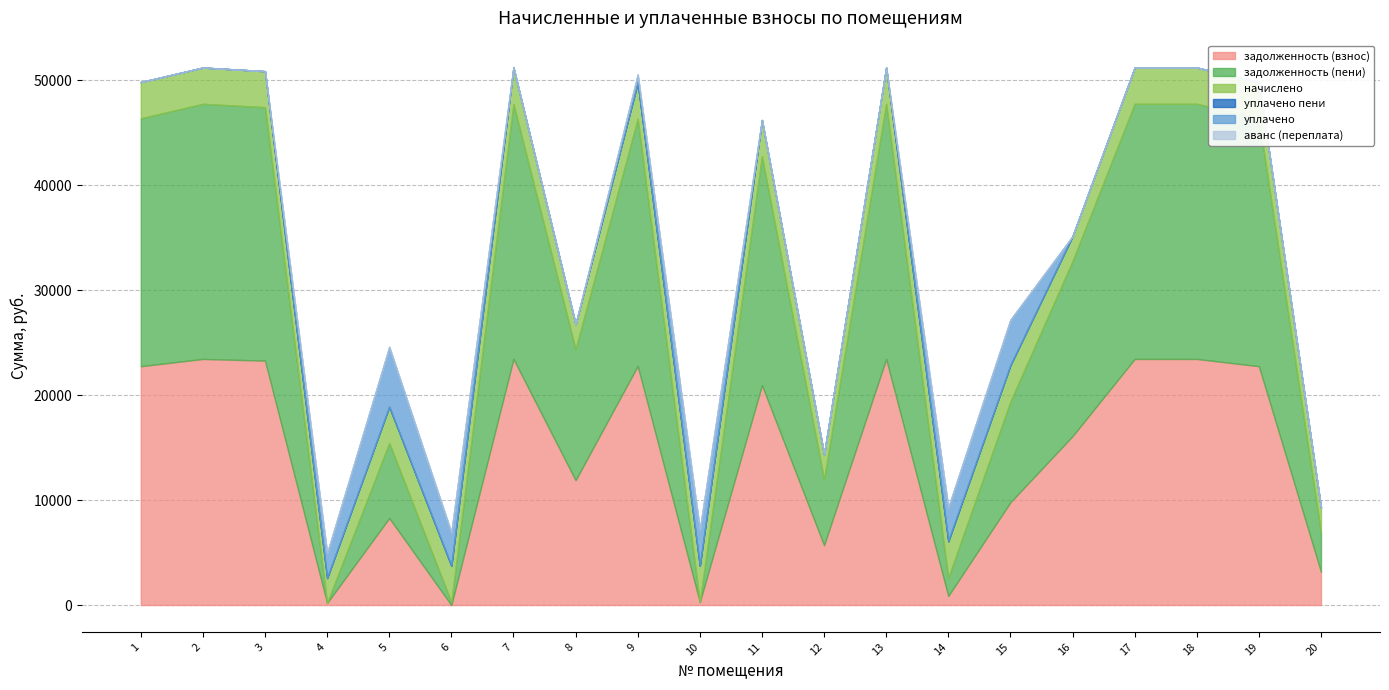

Is the value of уплачено пени at 3 greater than the value of аванс (переплата) at 17?

No